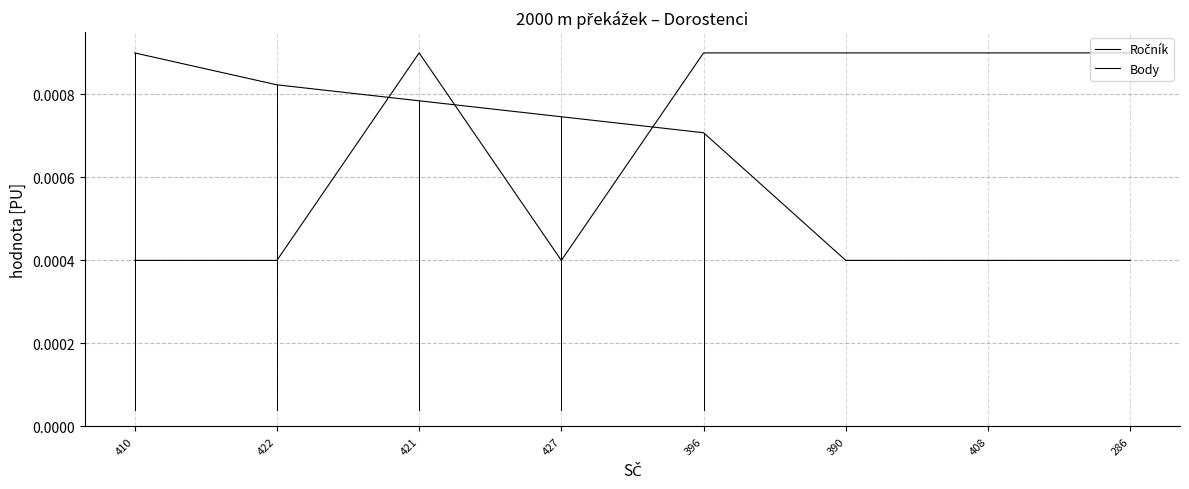

How many lines are shown in the chart?

2